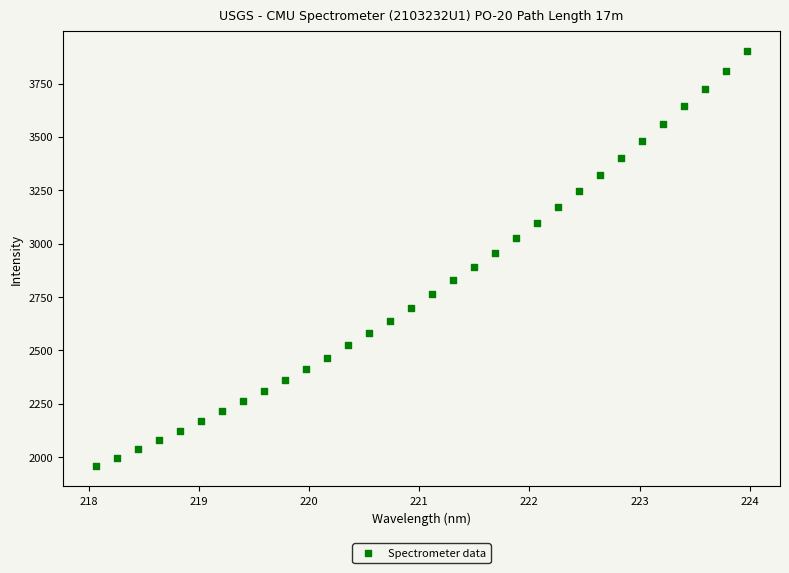

What is the range of X values (max minus min)?

5.9